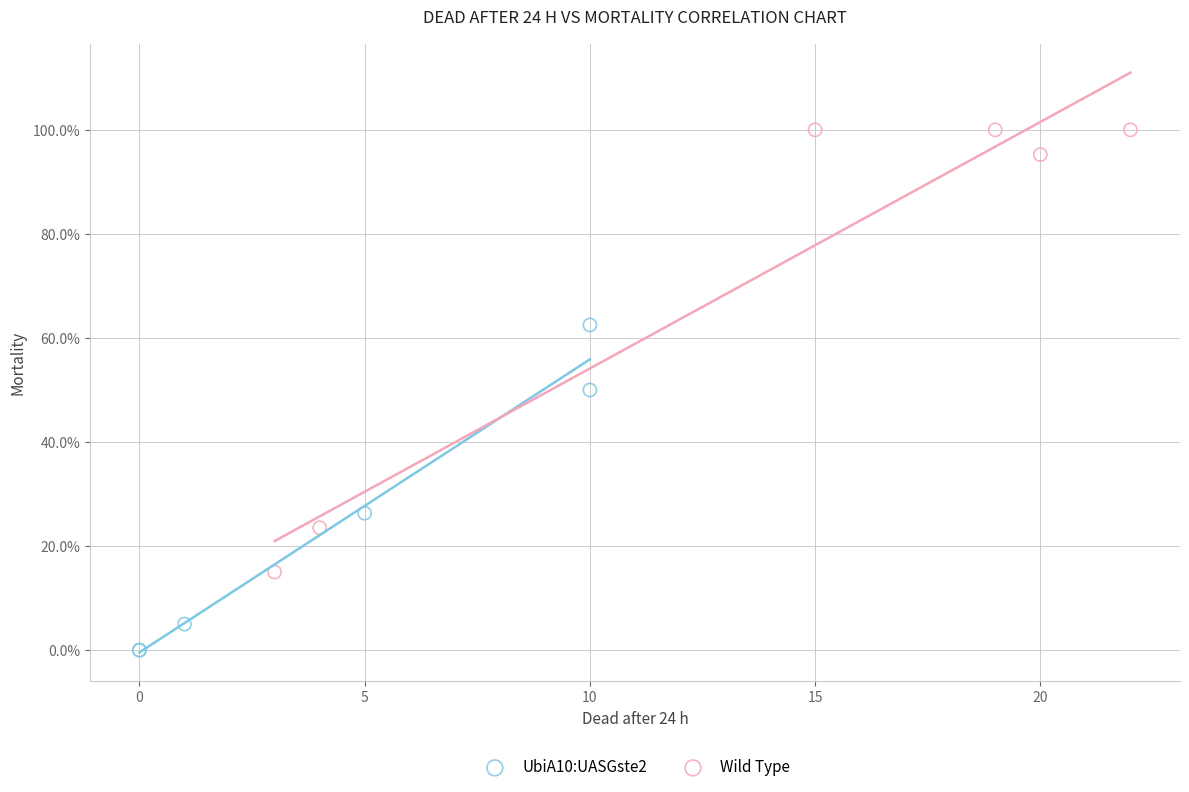

Which series has the widest spread of Y values?

Wild Type